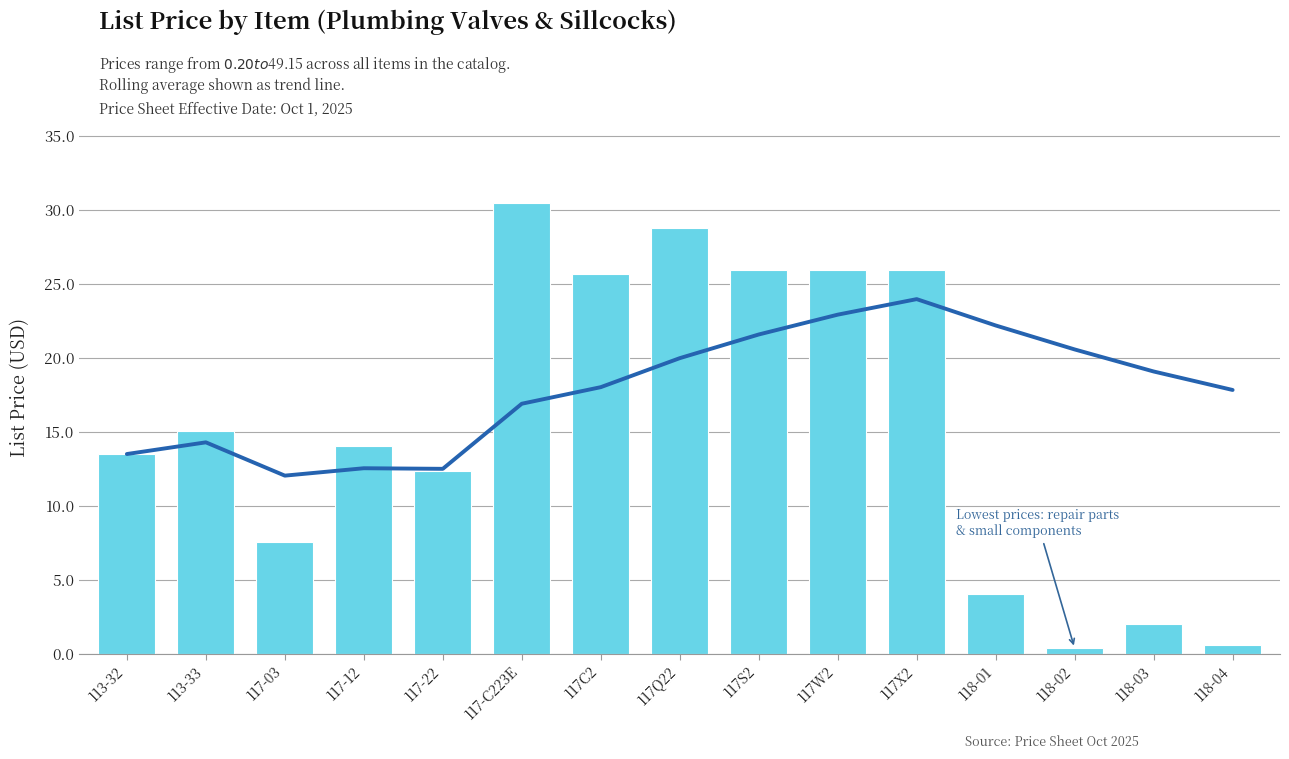

List the labels in order of 7-item rolling avg value, smallest first.

117-03, 117-22, 117-12, 113-32, 113-33, 117-C223E, 118-04, 117C2, 118-03, 117Q22, 118-02, 117S2, 118-01, 117W2, 117X2